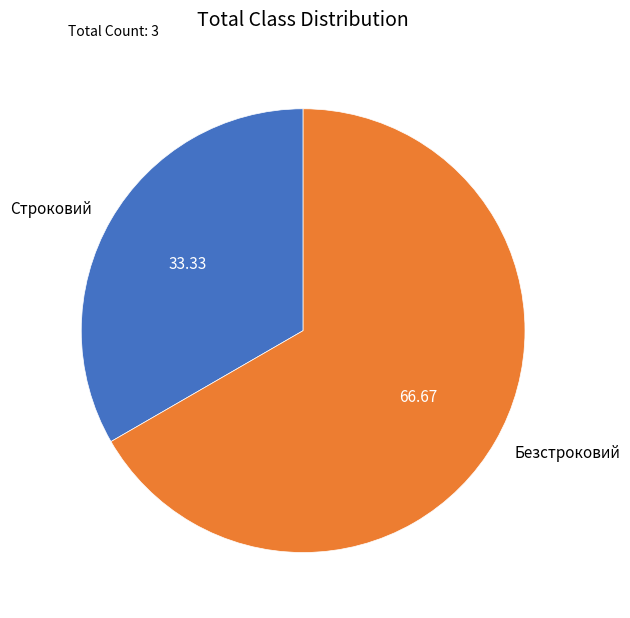

Is it true that Строковий is 43% of the pie?

False